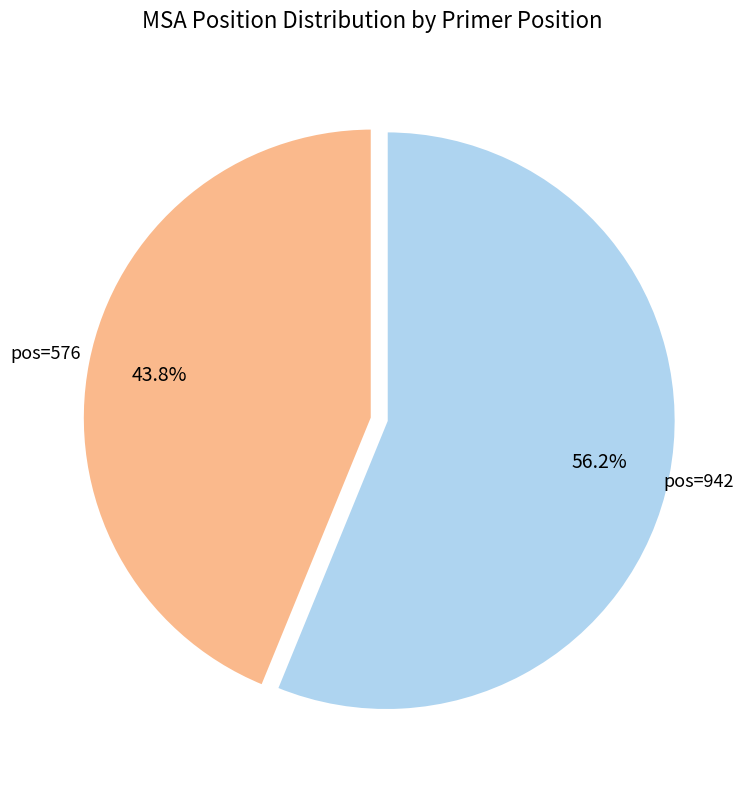

Count the number of slices in the pie.

2